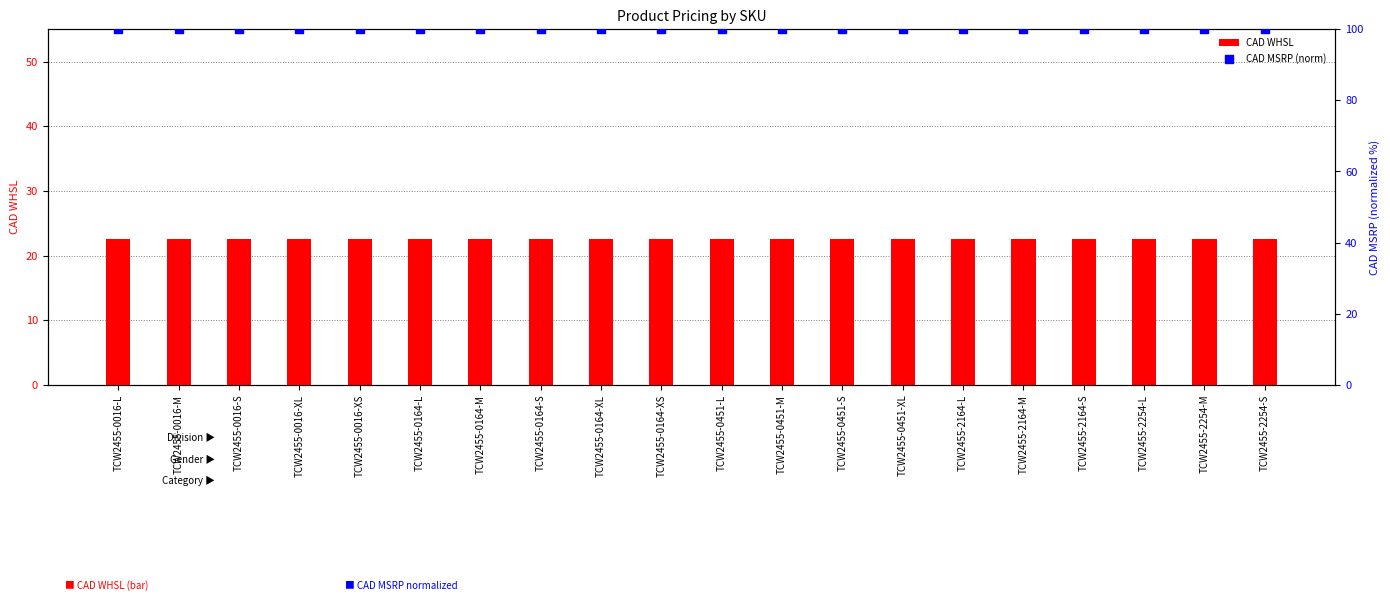

What is the total value across all series at TCW2455-0451-L?

122.5